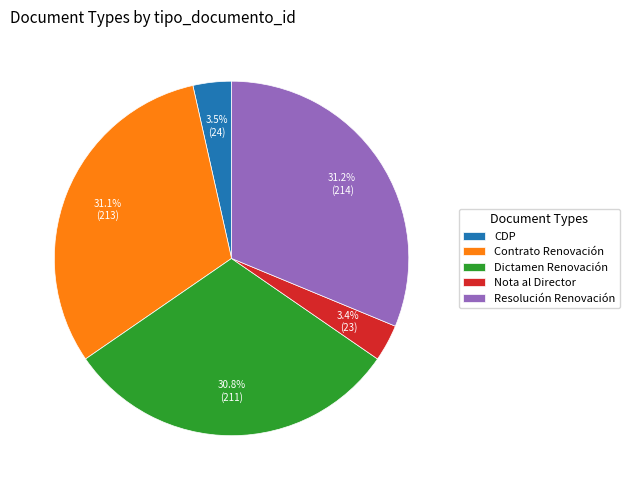

Count the number of slices in the pie.

5